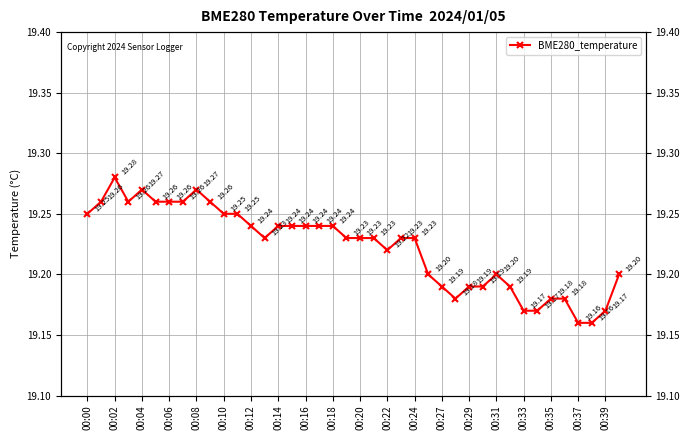

What is the label of the 19th point from the right?

21